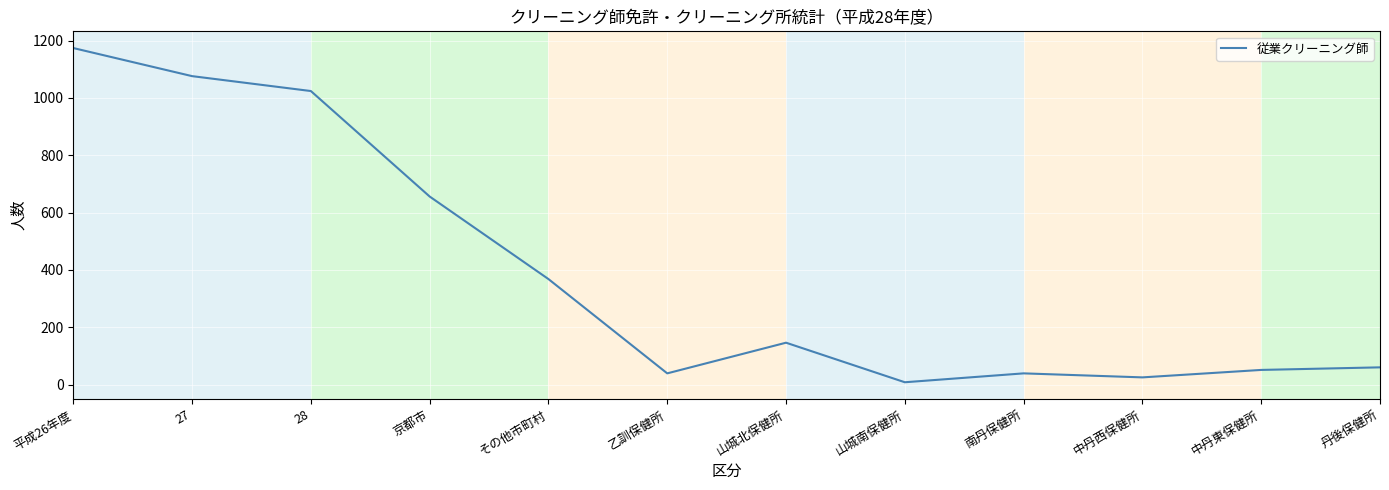

What is the maximum value shown in the chart?

1174